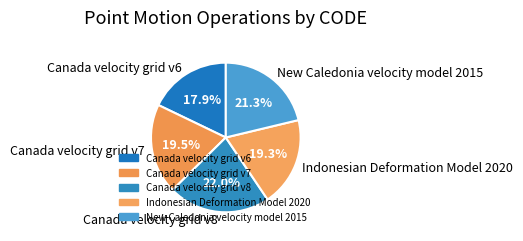

True or false: Canada velocity grid v7 accounts for 27% of the total.

False